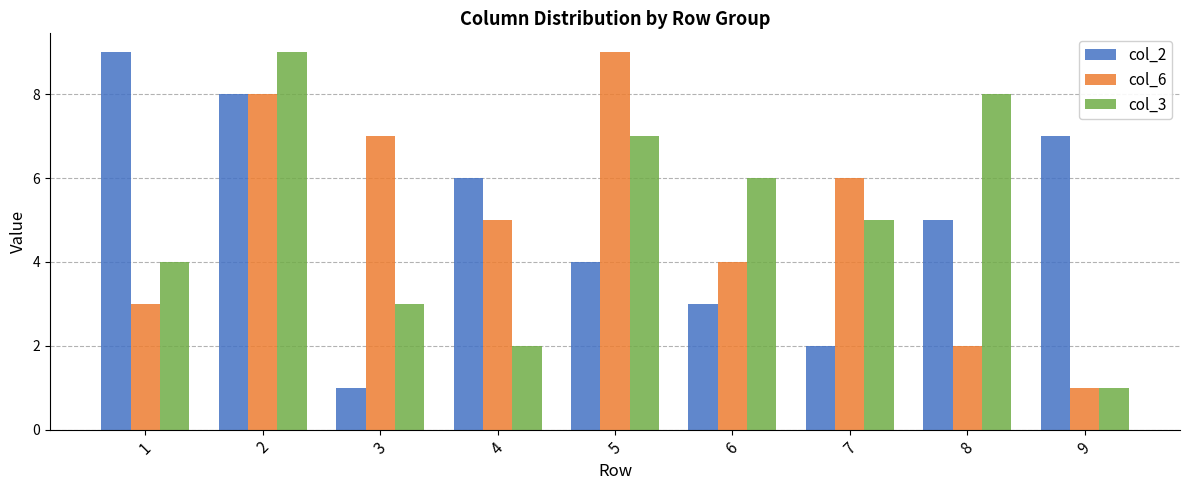

What is the maximum value for col_2?

9